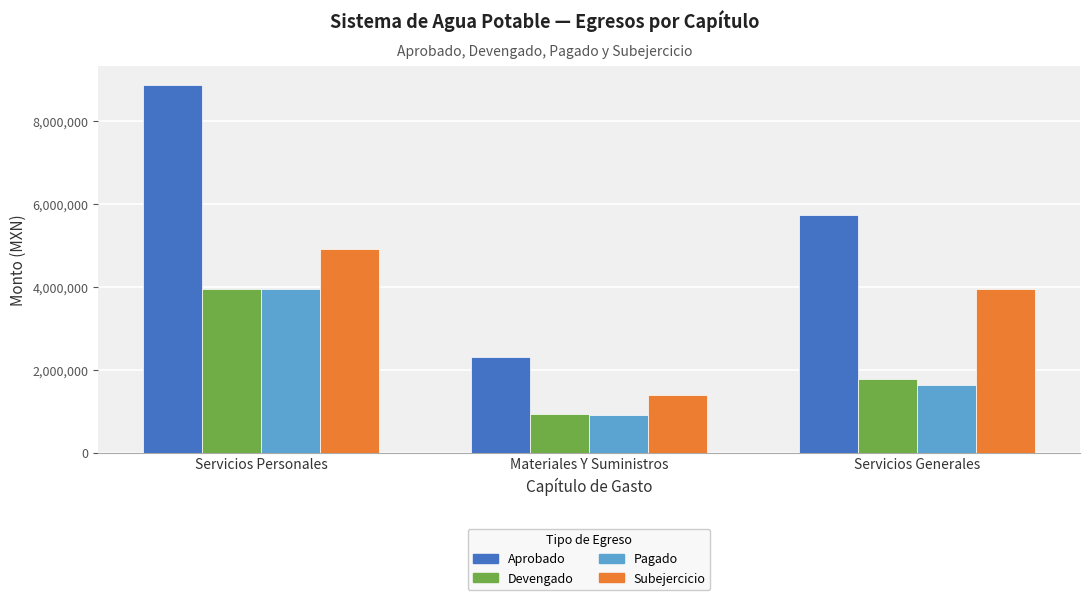

How many bars are there in total?

12